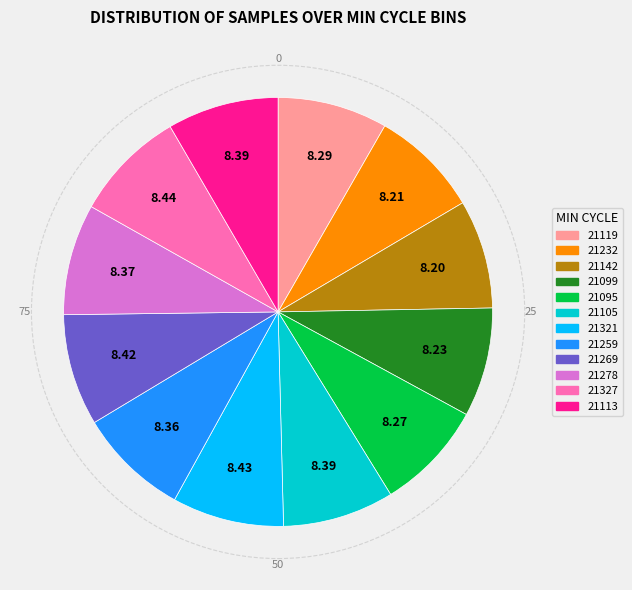

Is it true that 21327 is 18% of the pie?

False